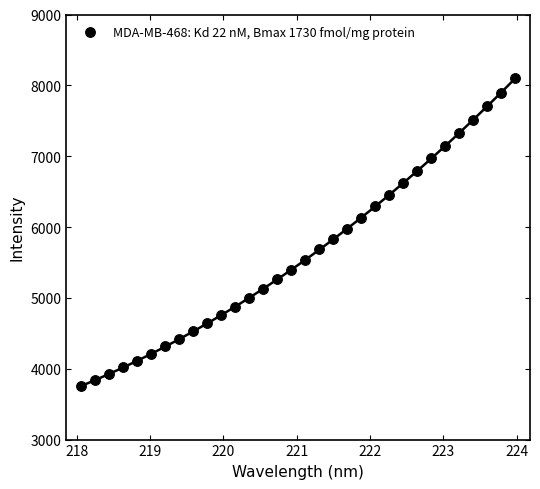

What is the range of X values (max minus min)?

5.9